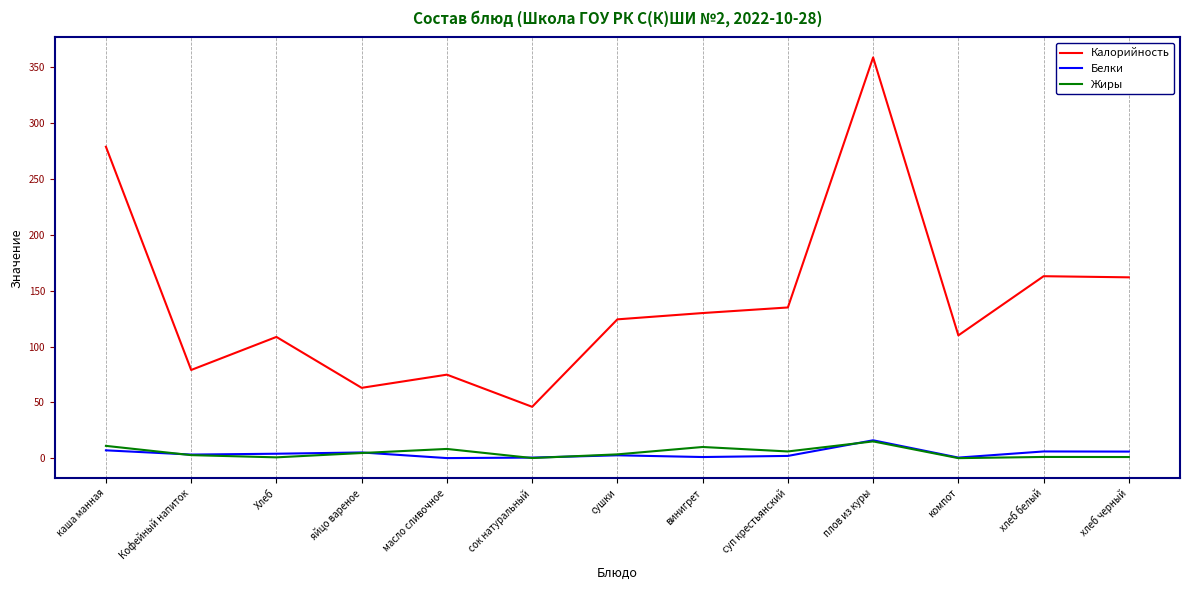

The Калорийность series shows 193.2 at каша манная. True or false?

False